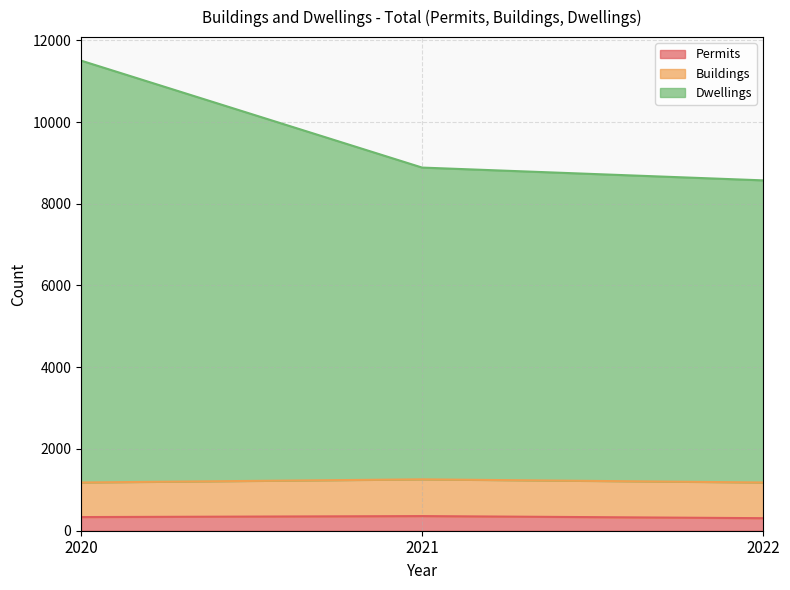

Does the chart have visible grid lines?

Yes